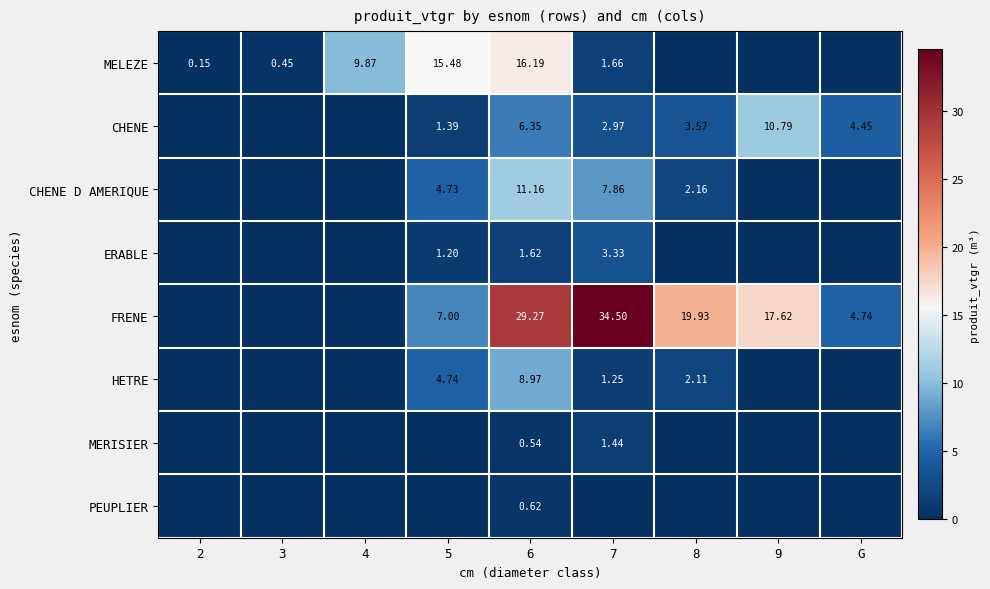

At 8, list the series in order from largest to smallest.

FRENE, CHENE, CHENE D AMERIQUE, HETRE, MELEZE, ERABLE, MERISIER, PEUPLIER